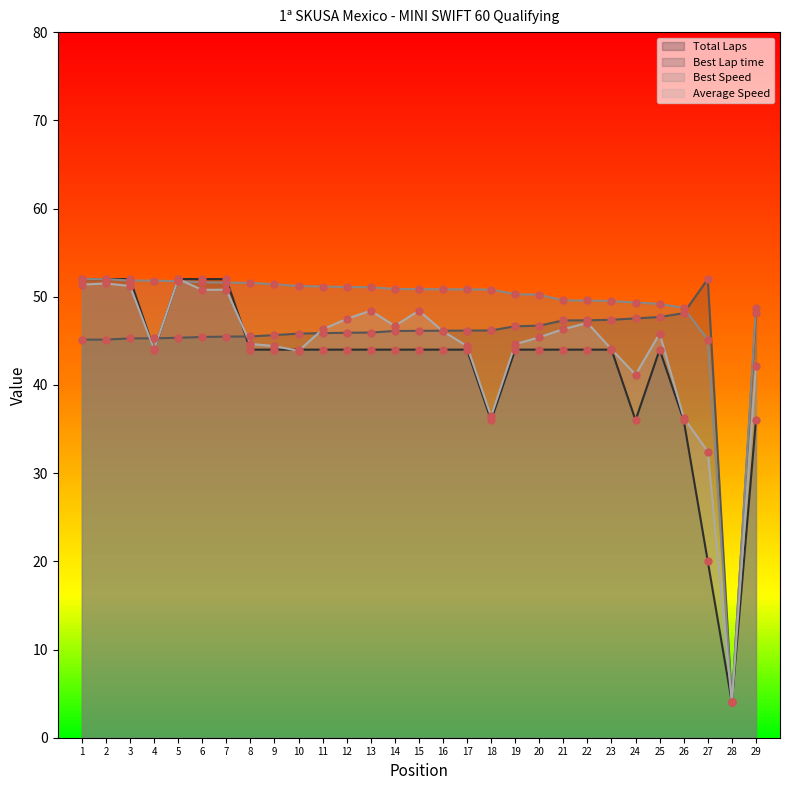

Is the value of Best Lap time at 15 greater than the value of Average Speed at 26?

Yes